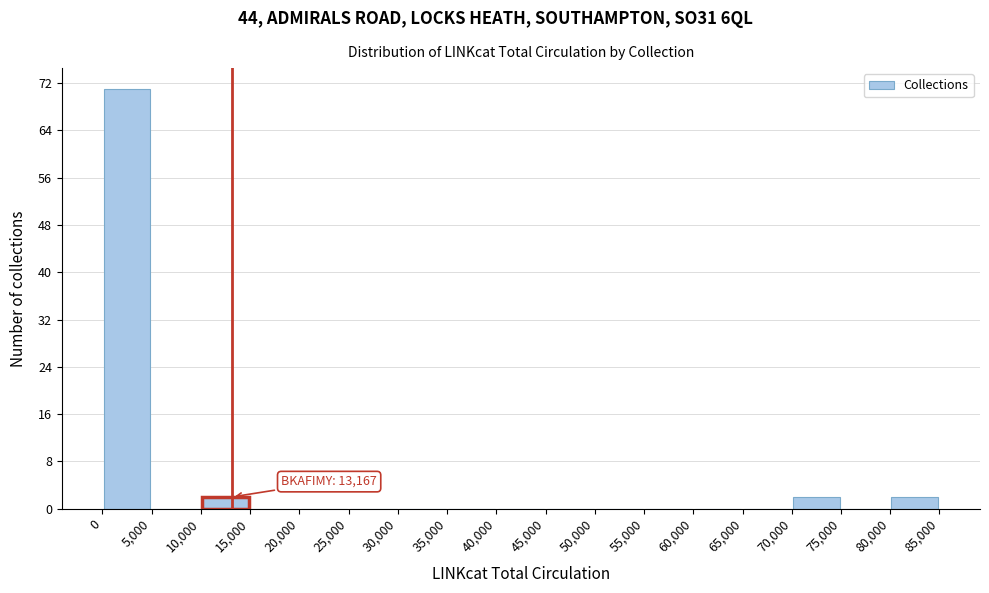

Which range on the x-axis has the tallest bar?

0 to 5,000